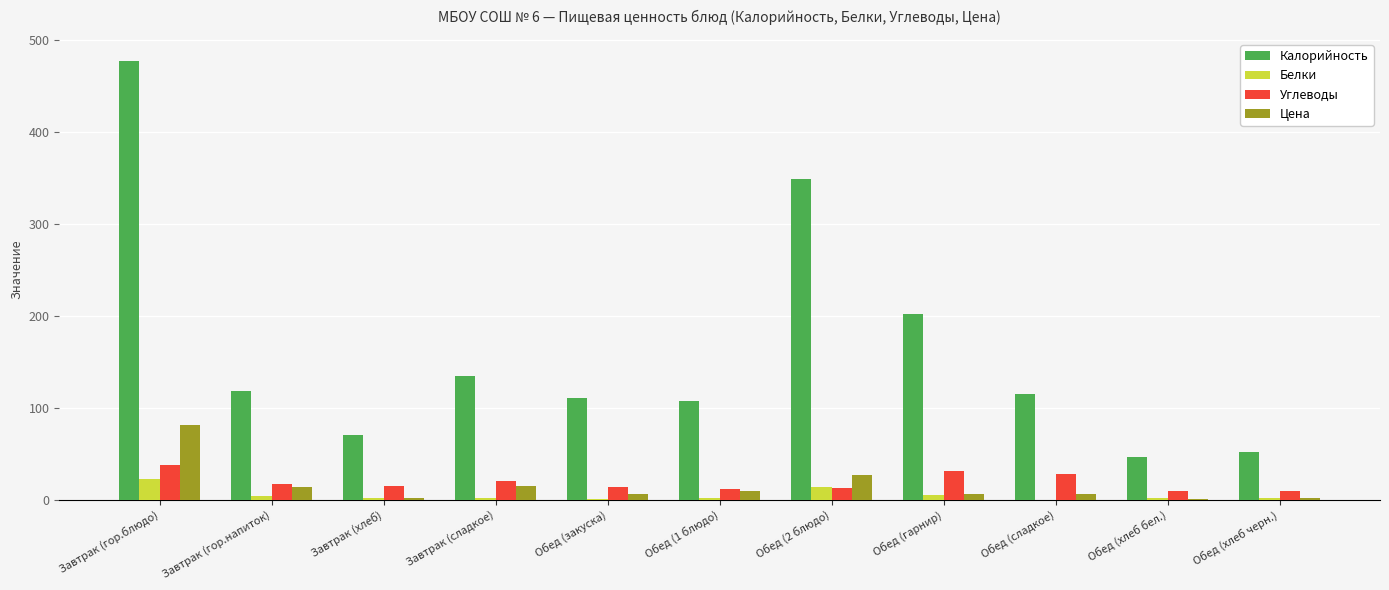

Which label corresponds to the largest value in the chart?

Завтрак (гор.блюдо)